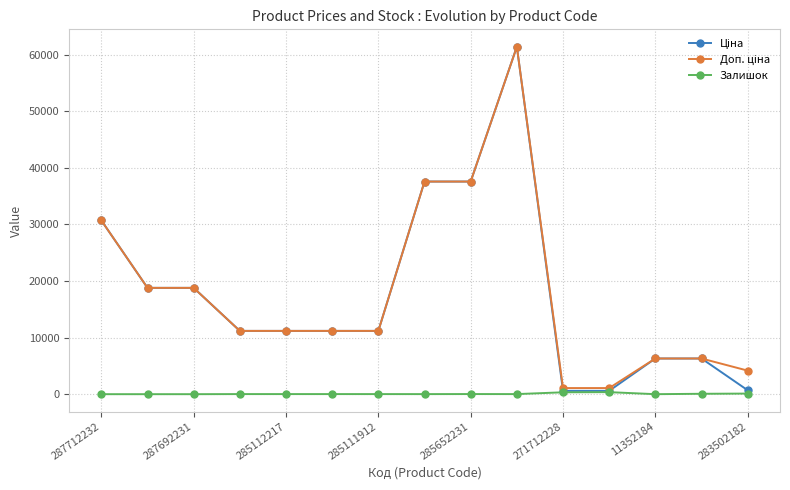

How many categories are shown in the chart?

15